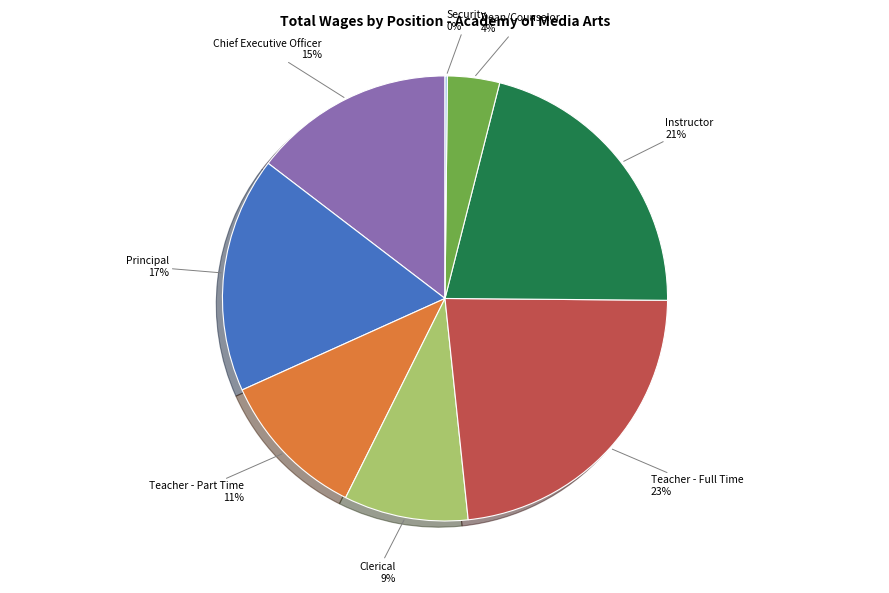

Does any single category account for the majority?

No